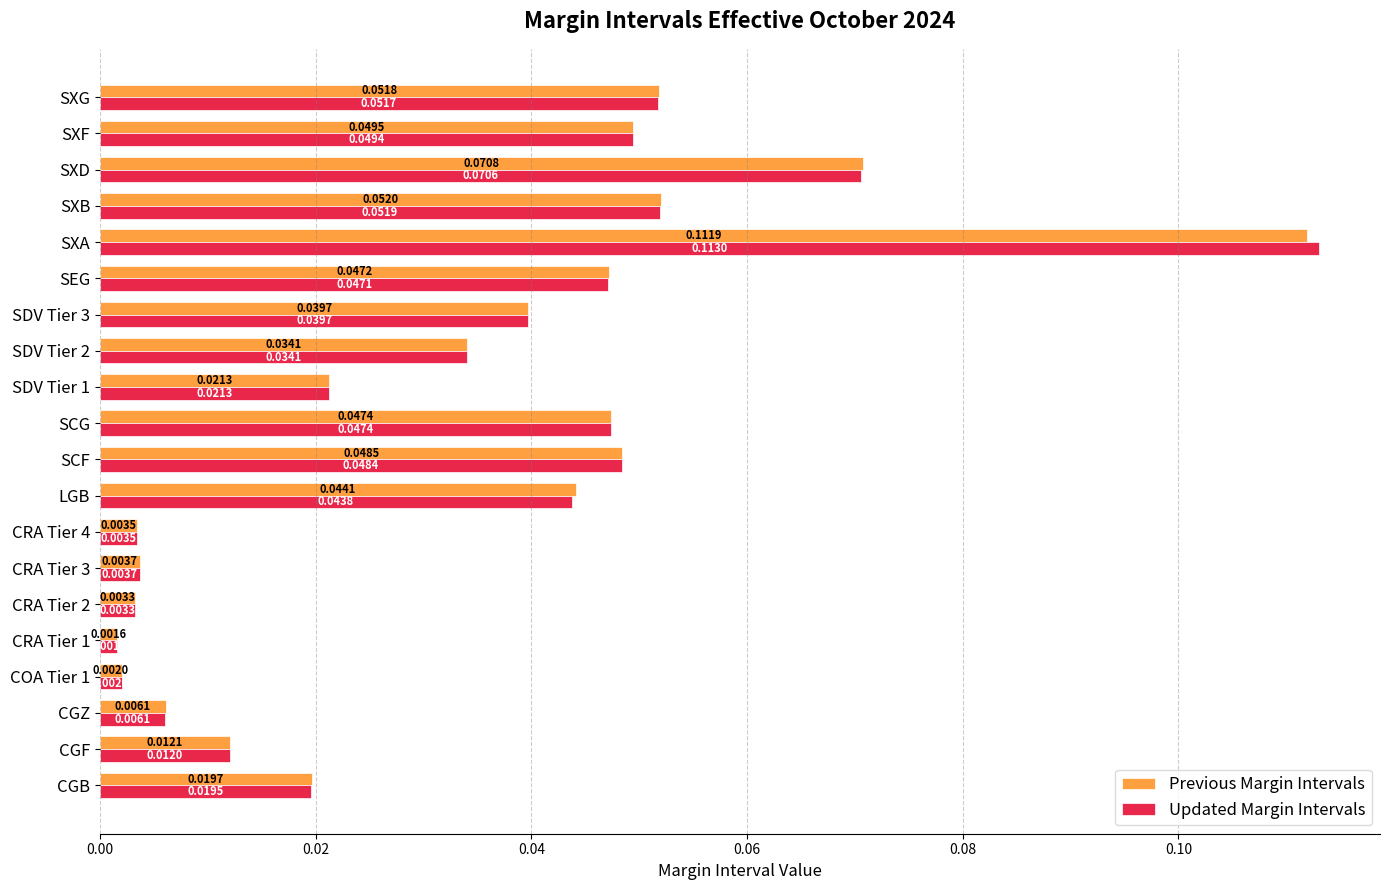

List the labels in order of Previous Margin Intervals value, largest first.

SXA, SXD, SXB, SXG, SXF, SCF, SCG, SEG, LGB, SDV Tier 3, SDV Tier 2, SDV Tier 1, CGB, CGF, CGZ, CRA Tier 3, CRA Tier 4, CRA Tier 2, COA Tier 1, CRA Tier 1